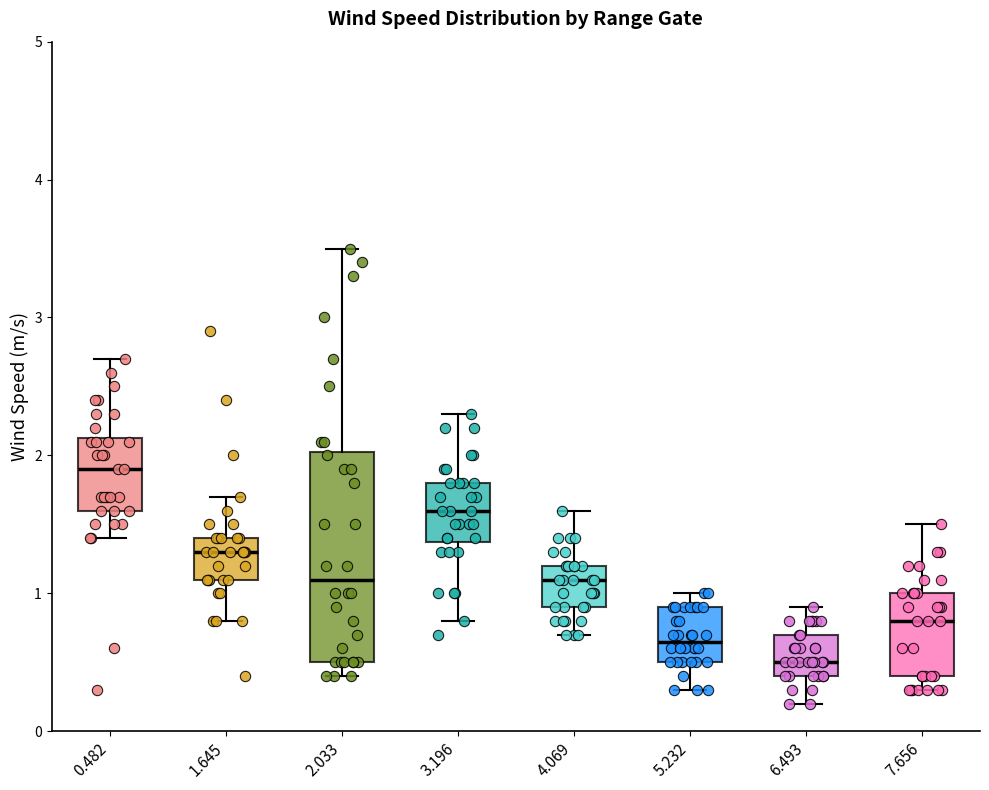

Where does the median line of the box at x = 6.493 sit on the y-axis? The values are not printed on the chart, so give them approximately, as read against the axis.

0.5